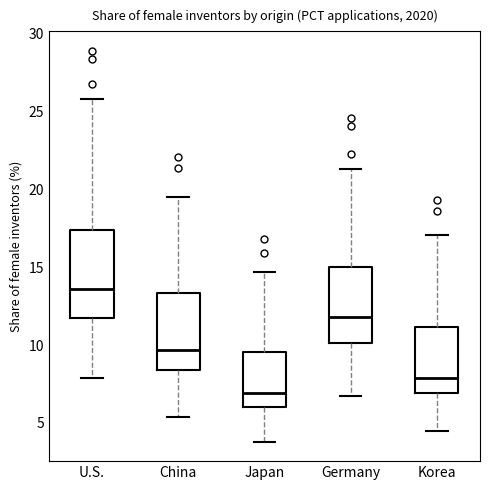

Which box has the highest median line?

U.S.